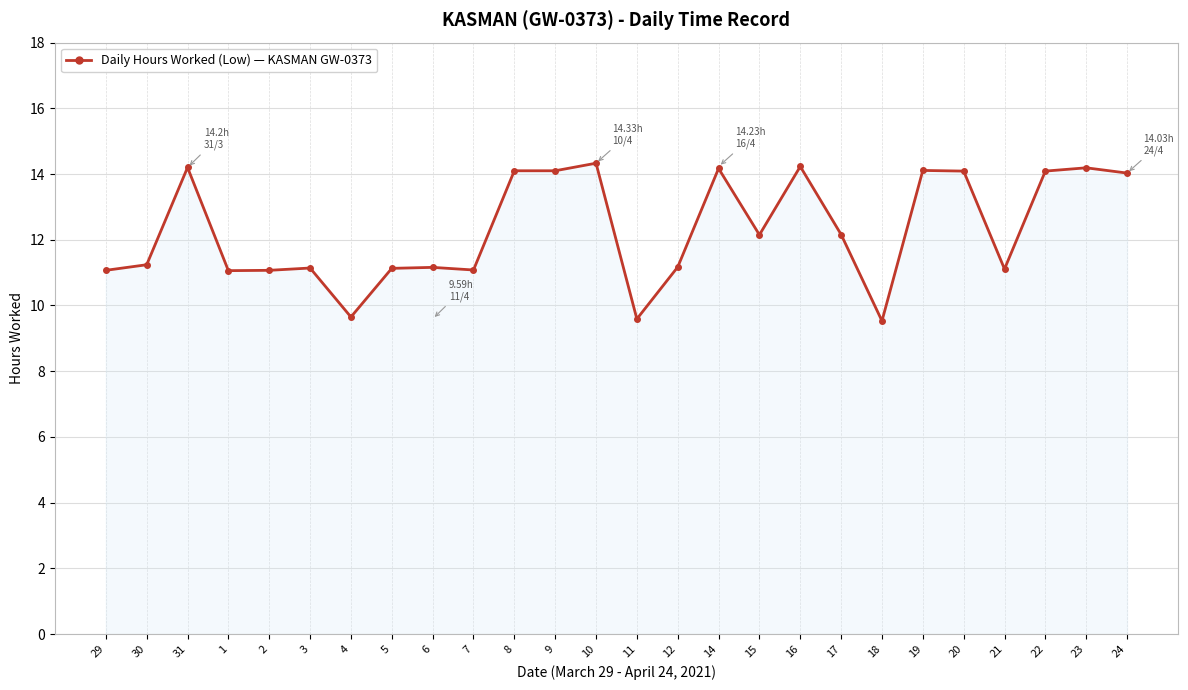

What is the change in value from 16 to 17?

-2.1